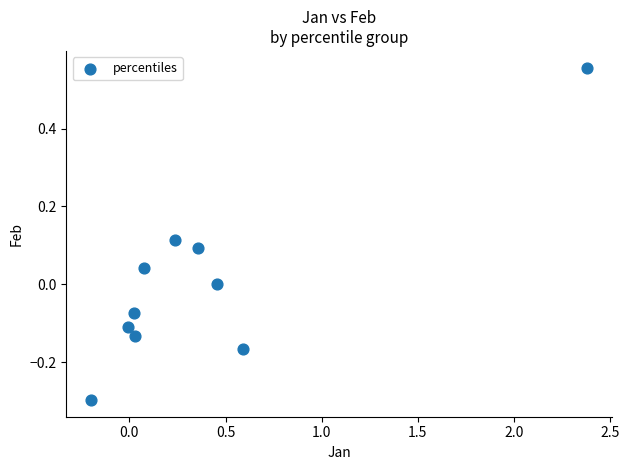

What is the range of Y values (max minus min)?

0.9